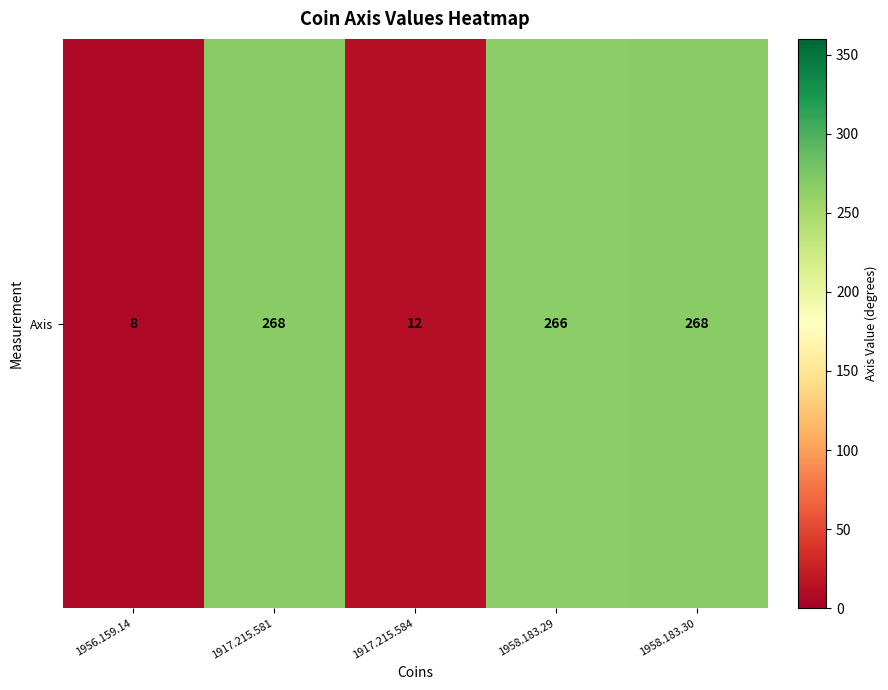

The chart shows a value of 268 at 1958.183.30. True or false?

True